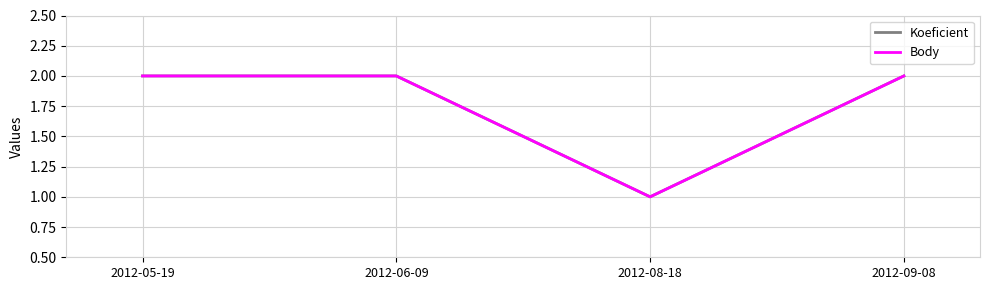

Which has a higher value, 2012-05-19 or 2012-08-18?

2012-05-19